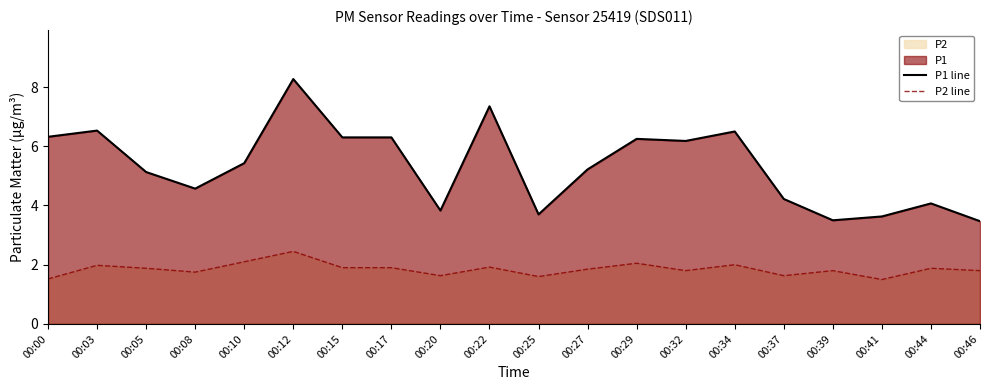

How many lines are shown in the chart?

2